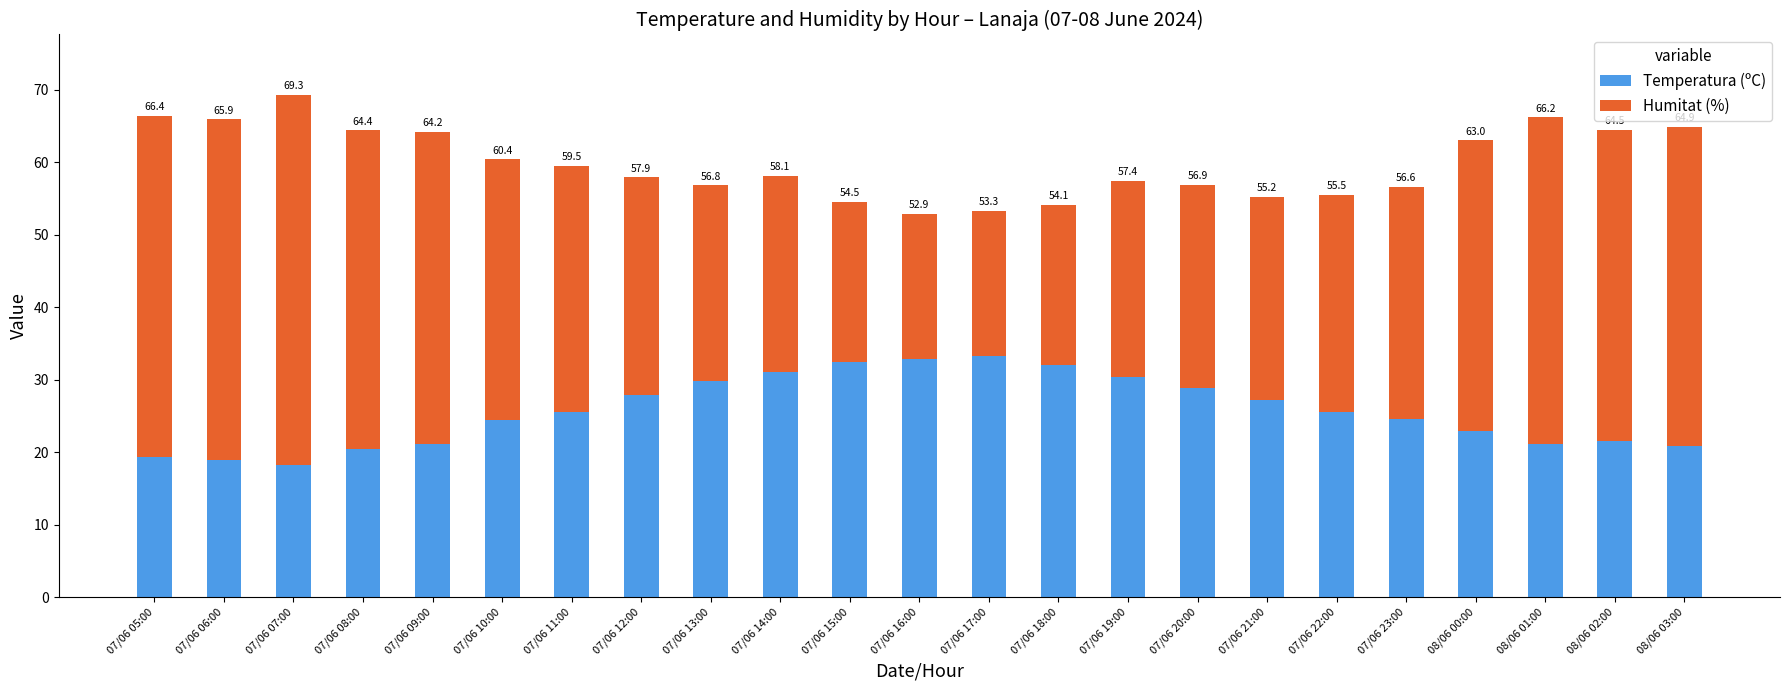

Rank the series by their average value, from lowest to highest.

Temperatura (ºC), Humitat (%)